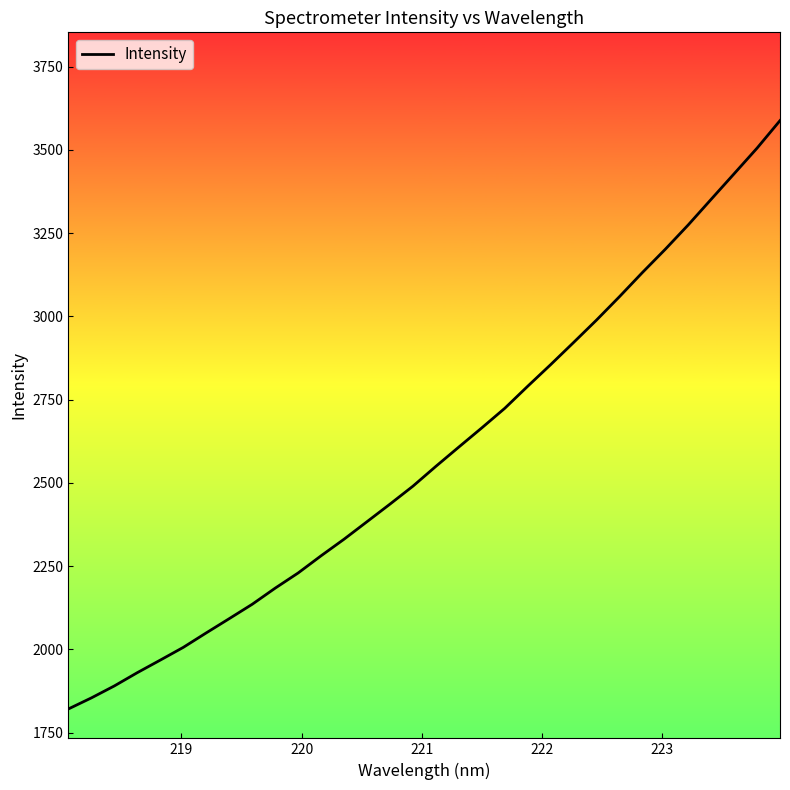

What is the minimum value shown in the chart?

1821.1